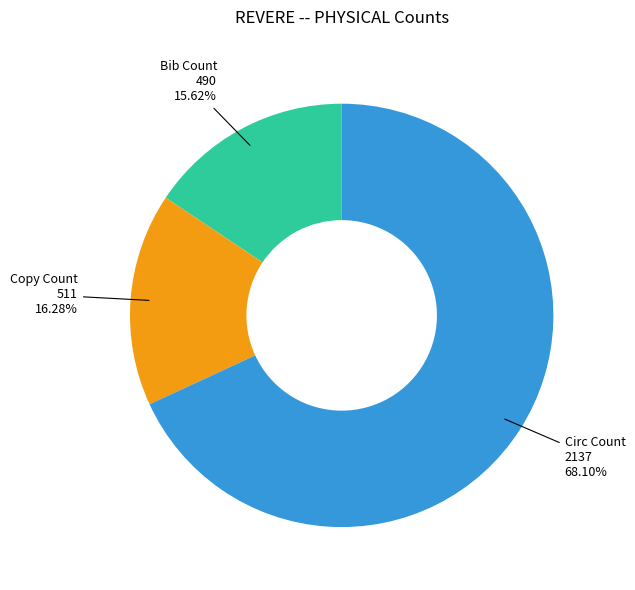

Do Bib Count and Circ Count together represent more than half of the pie?

Yes